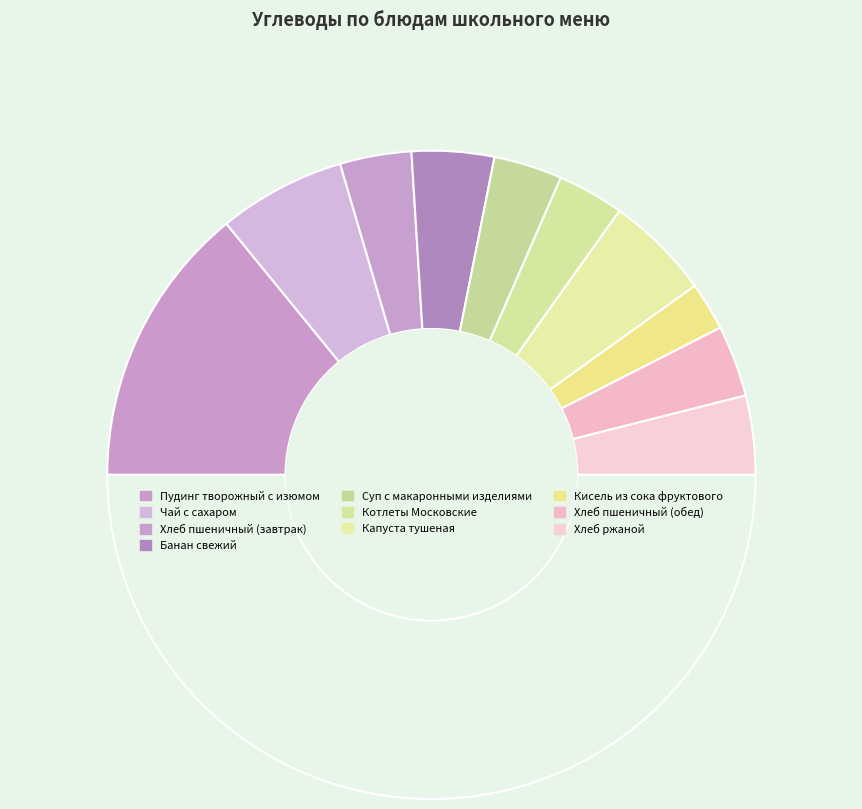

How many segments does this pie chart have?

11